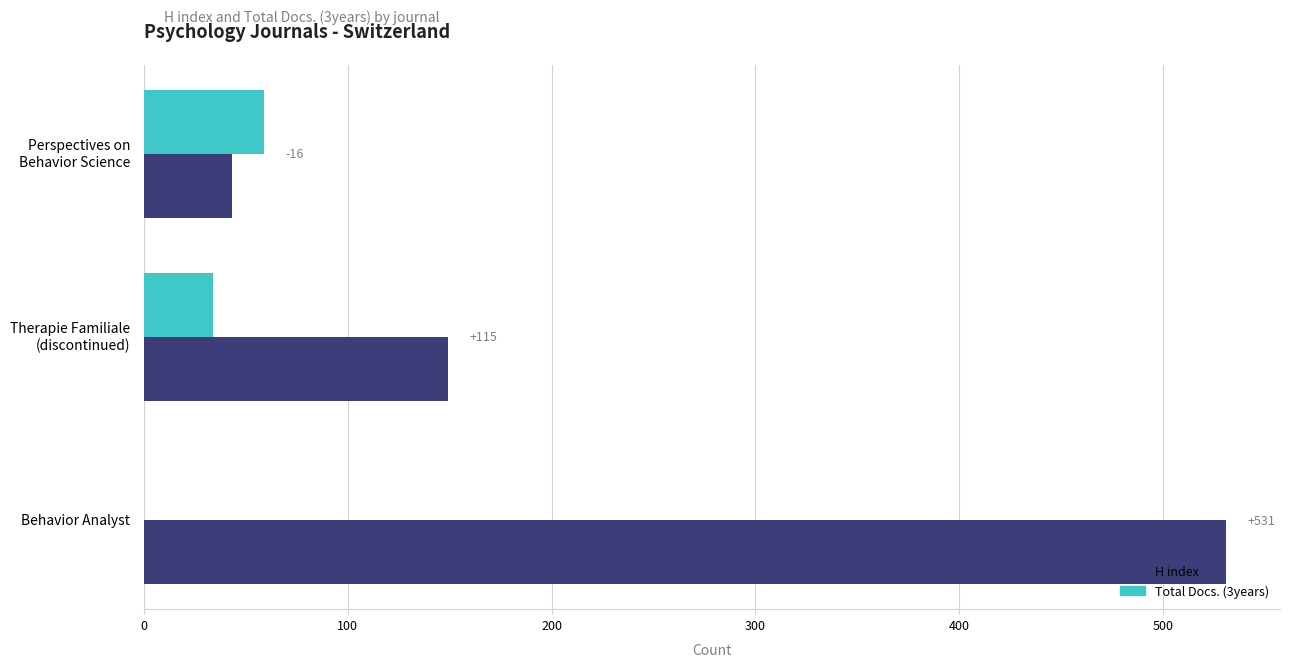

List the series in order of their peak value, highest first.

H index, Total Docs. (3years)